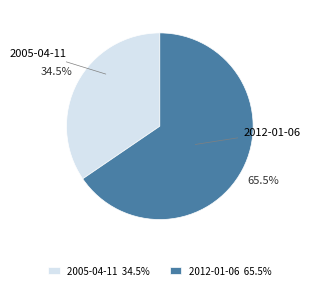

Which category has the biggest portion of the pie?

2012-01-06